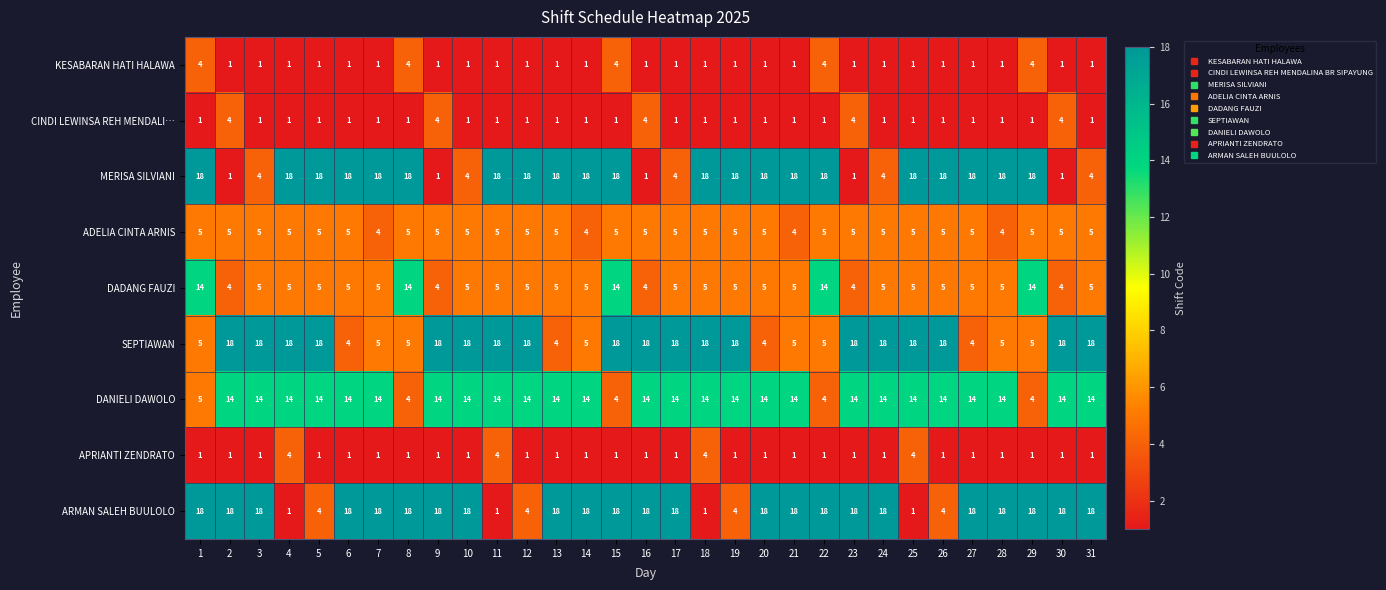

What is the difference between the DANIELI DAWOLO values at 7 and 15?

10